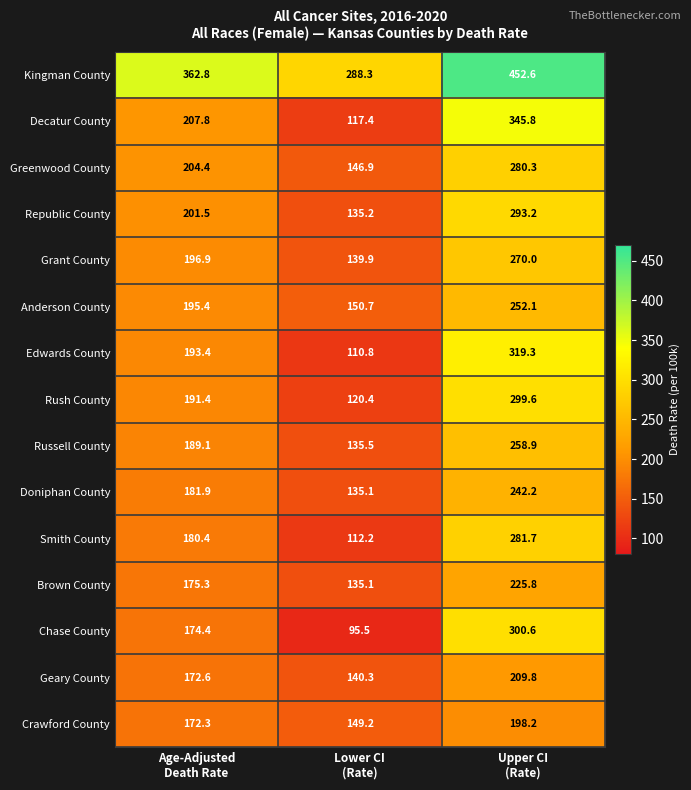

At which category does the chart reach its minimum across all series?

Lower CI
(Rate)